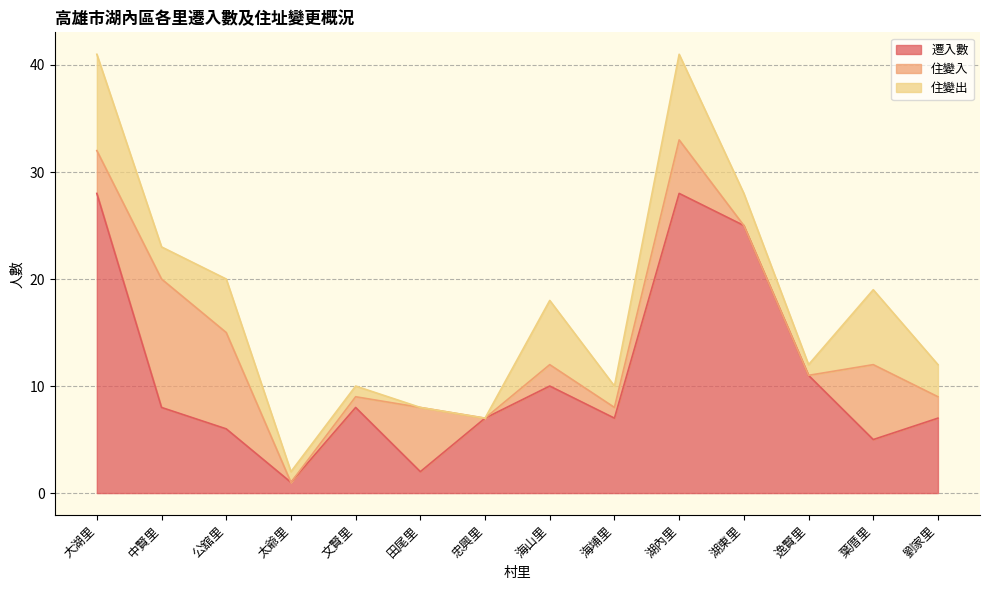

How many values in the 遷入數 series are below 8?

7